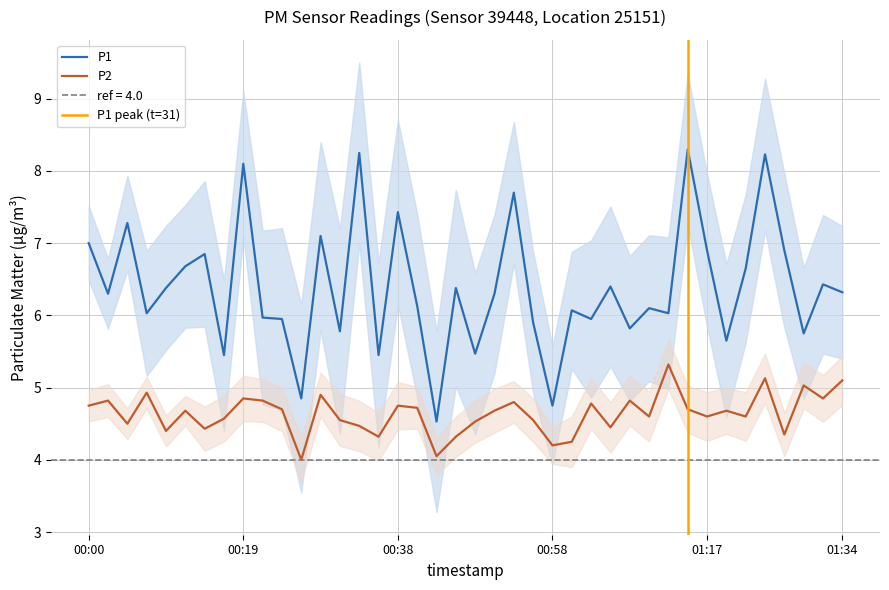

The P2 series shows 6.4 at 00:38. True or false?

False